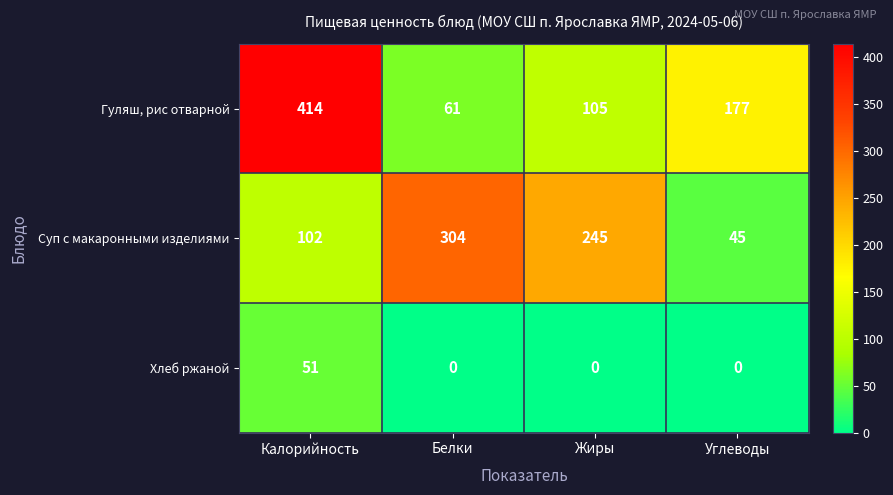

Reading left to right, extract all data points from this chart.

Гуляш, рис отварной: 414	61	105	177
Суп с макаронными изделиями: 102	304	245	45
Хлеб ржаной: 51	0	0	0